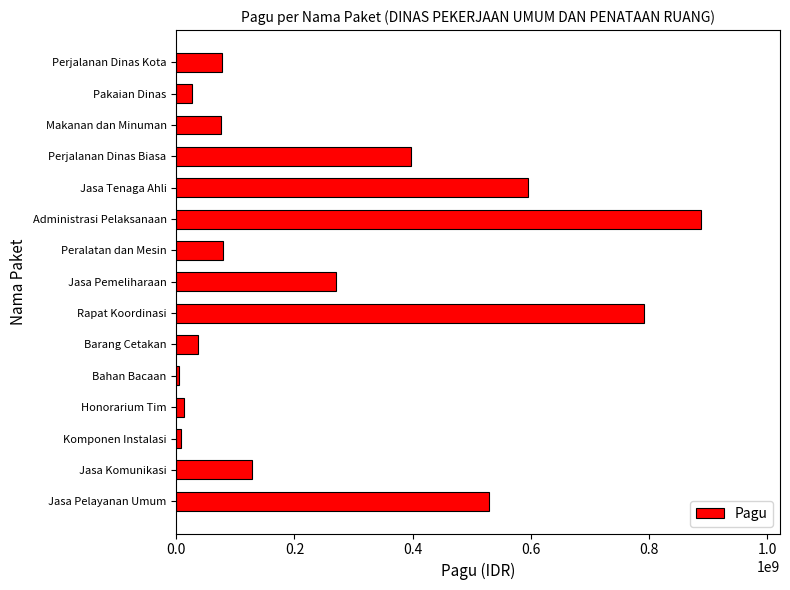

At which label is the value closest to 446059100?

Perjalanan Dinas Biasa